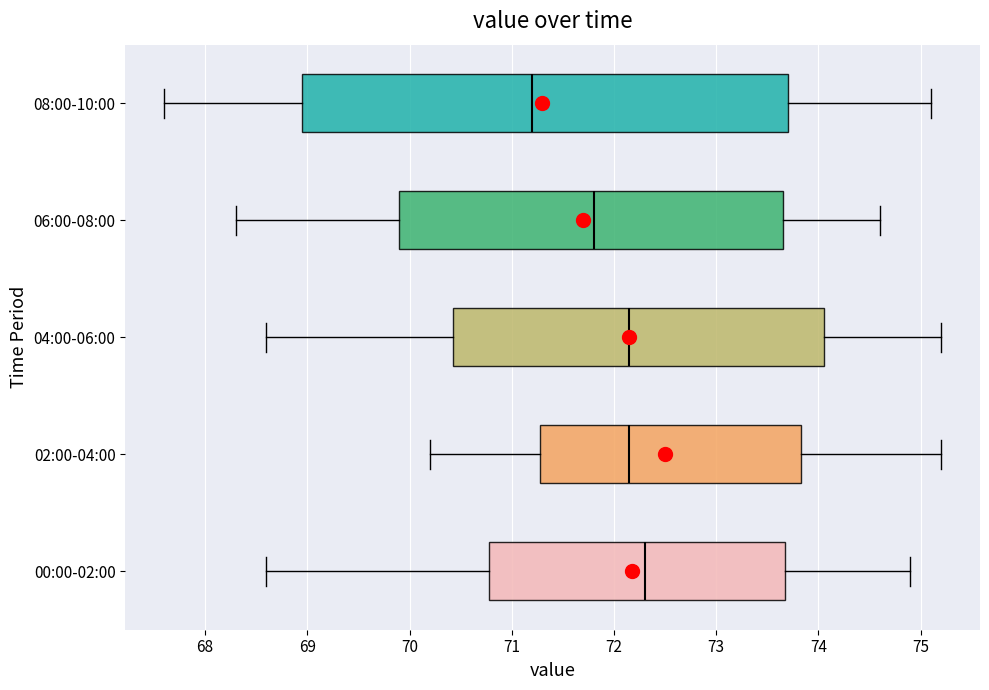

Which box has the furthest to the right median line?

00:00-02:00